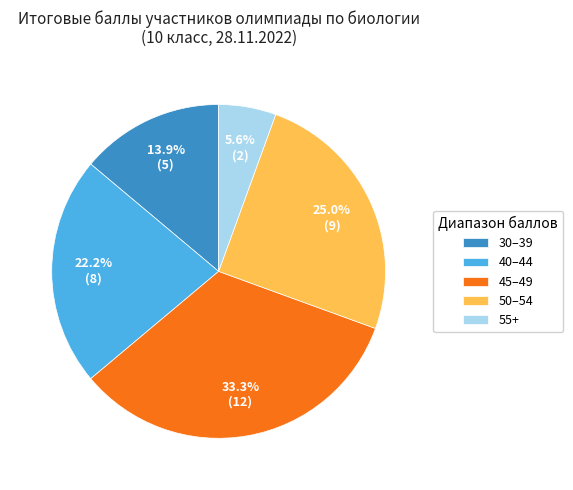

Is there any slice that represents more than half of the pie?

No